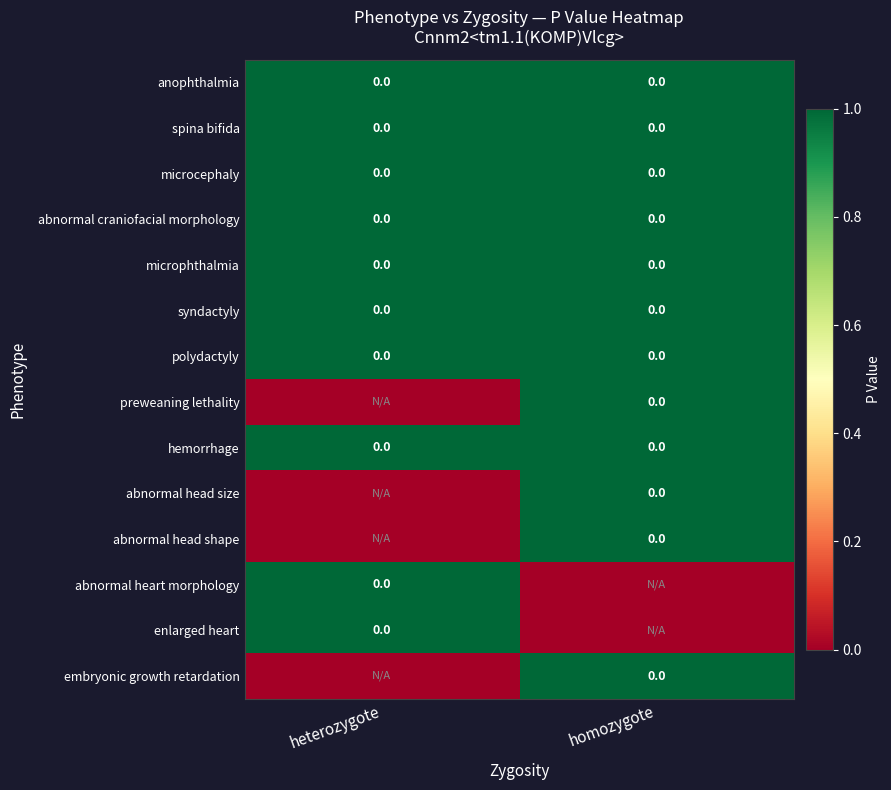

Which series changed the most between heterozygote and homozygote?

preweaning lethality